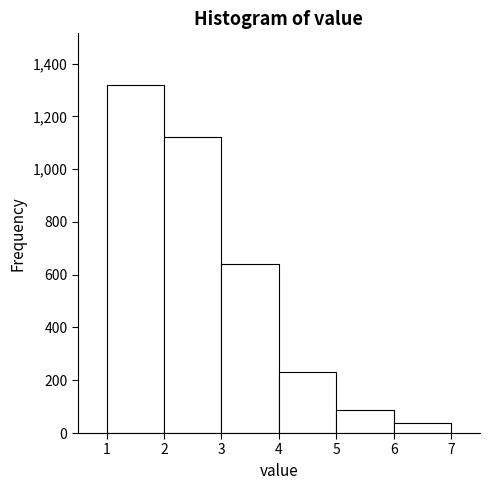

What is the height of the bar covering 1 to 2 on the x-axis? The values are not printed on the chart, so give them approximately, as read against the axis.

1320